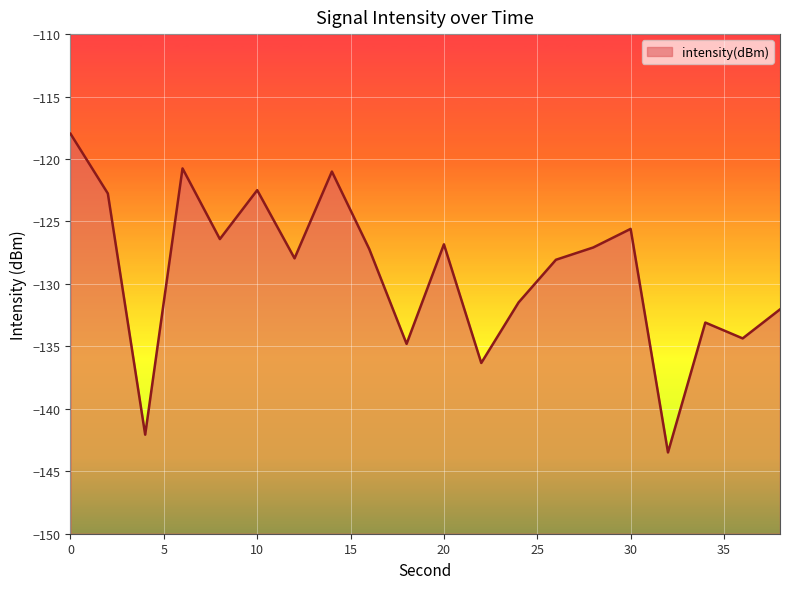

Reading right to left, extract all data points from this chart.

38=-132.0	36=-134.4	34=-133.1	32=-143.5	30=-125.6	28=-127.1	26=-128.1	24=-131.5	22=-136.3	20=-126.8	18=-134.8	16=-127.2	14=-121.0	12=-128.0	10=-122.5	8=-126.4	6=-120.8	4=-142.1	2=-122.8	0=-118.0